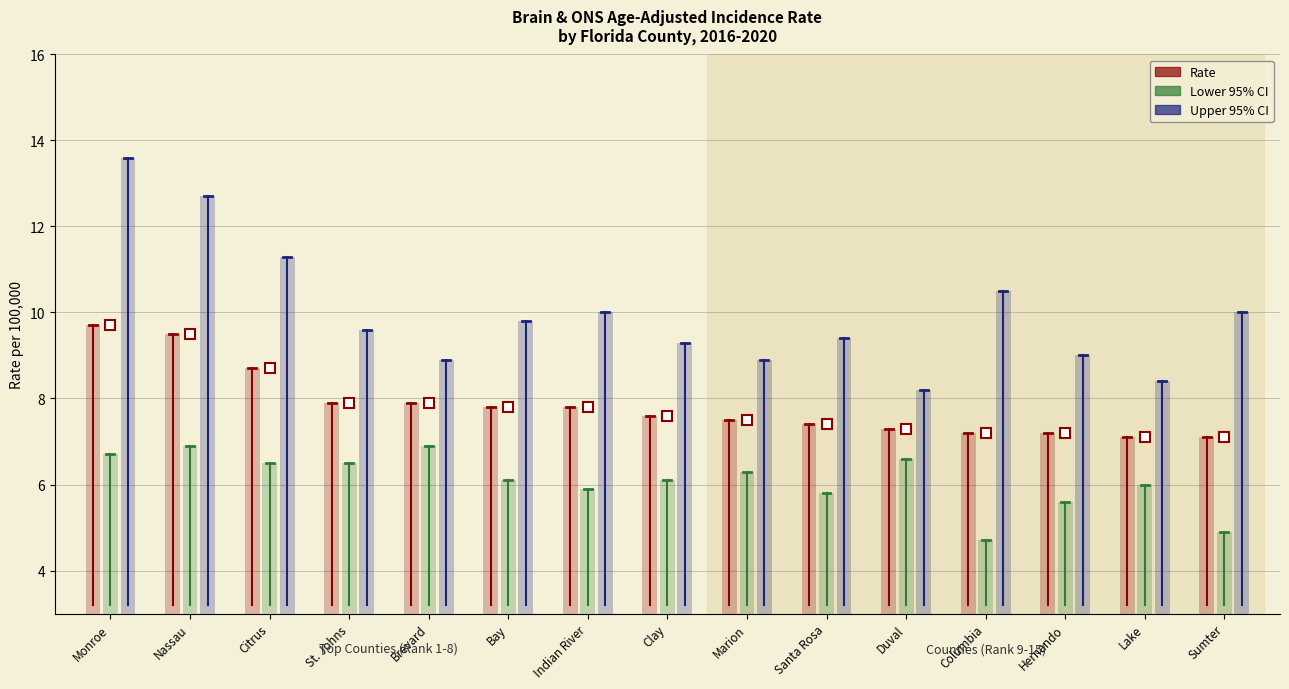

Is the value of Lower 95% CI at Marion greater than the value of Upper 95% CI at Indian River?

No